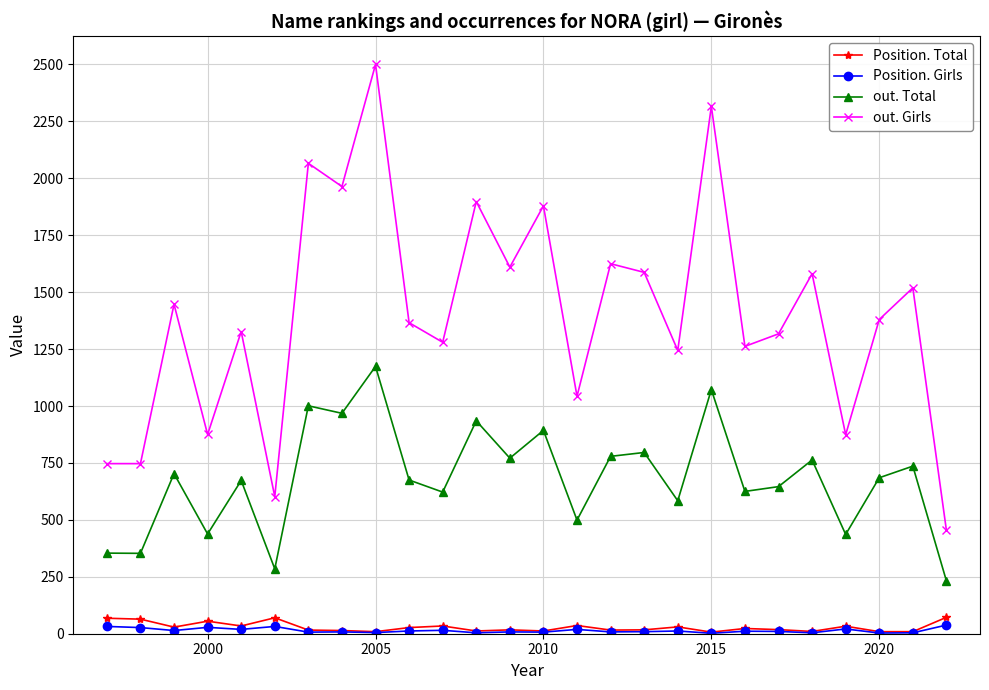

Which series has the widest spread of values?

out. Girls